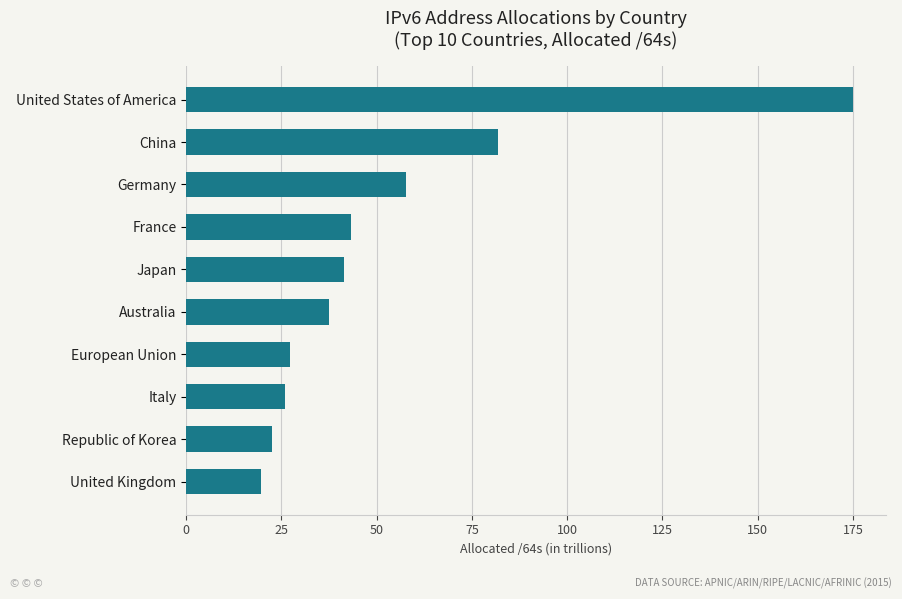

What is the average value?

53.2